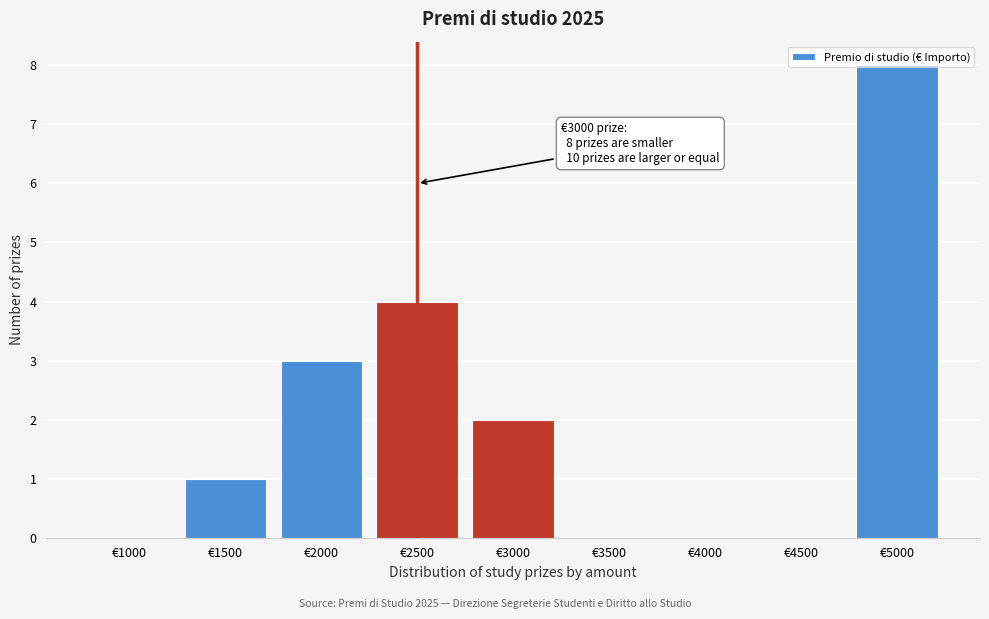

Is it true that the value at €2000 is 3?

True